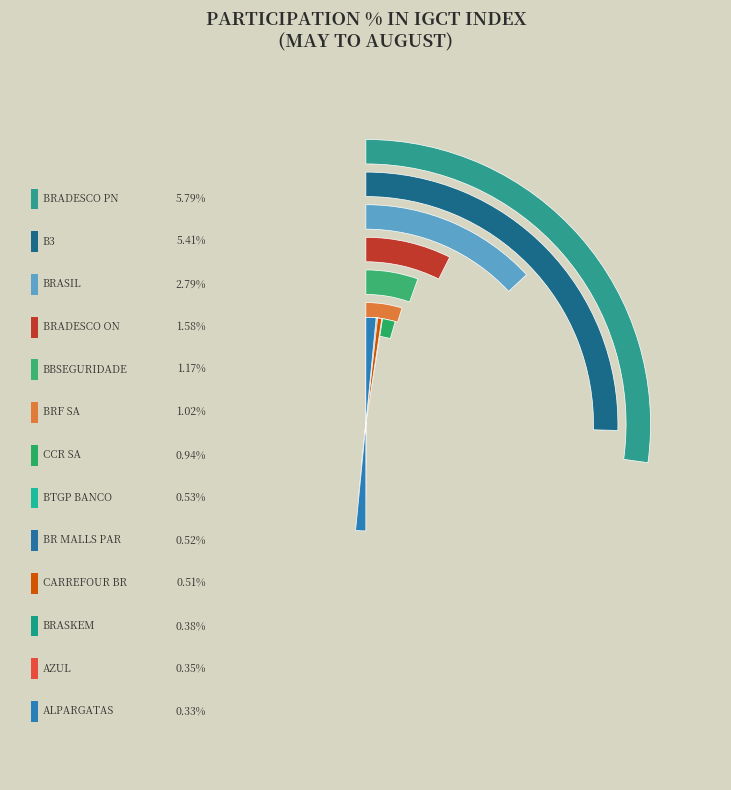

Rank the categories by value from lowest to highest.

ALPARGATAS, AZUL, BRASKEM, CARREFOUR BR, BR MALLS PAR, BTGP BANCO, CCR SA, BRF SA, BBSEGURIDADE, BRADESCO ON, BRASIL, B3, BRADESCO PN